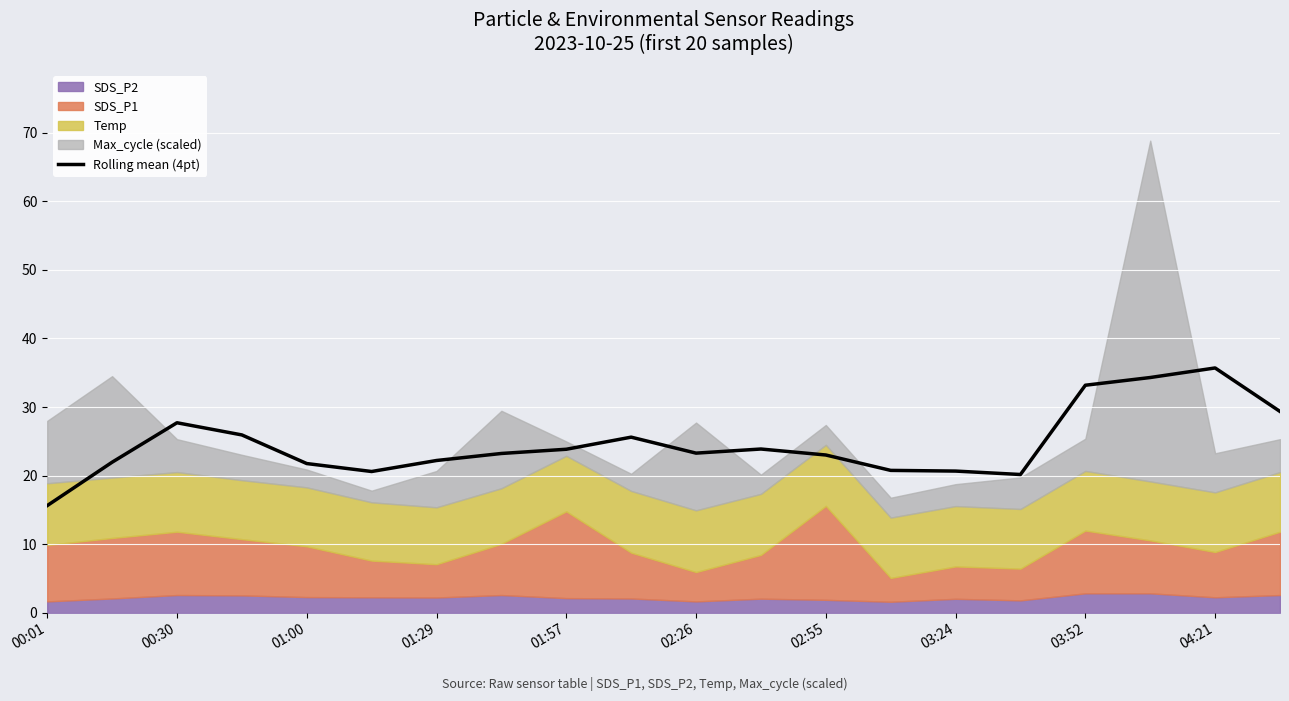

What is the average value?

24.6